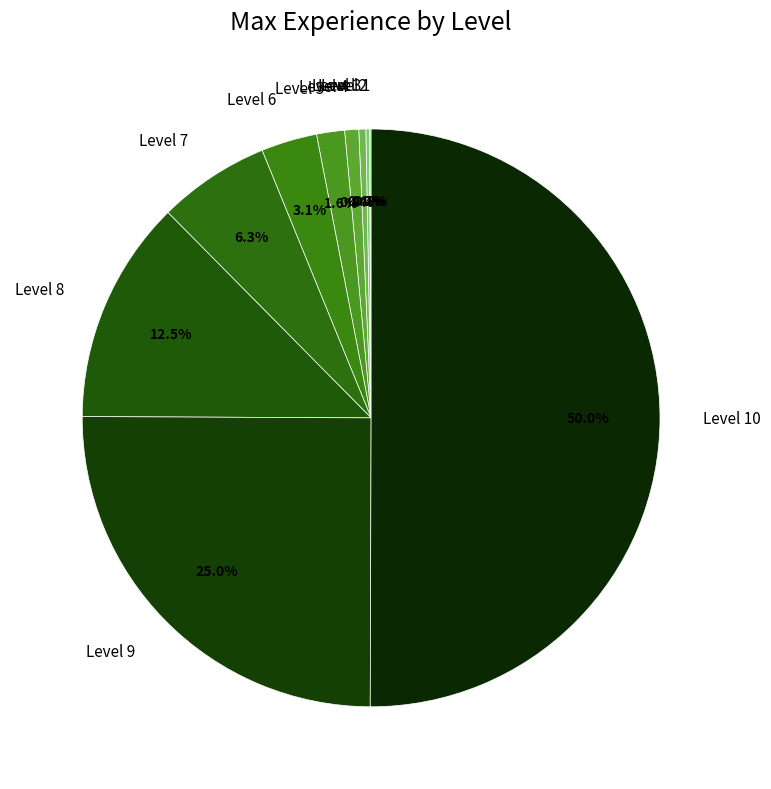

What percentage is NOT represented by Level 3?

99.6%